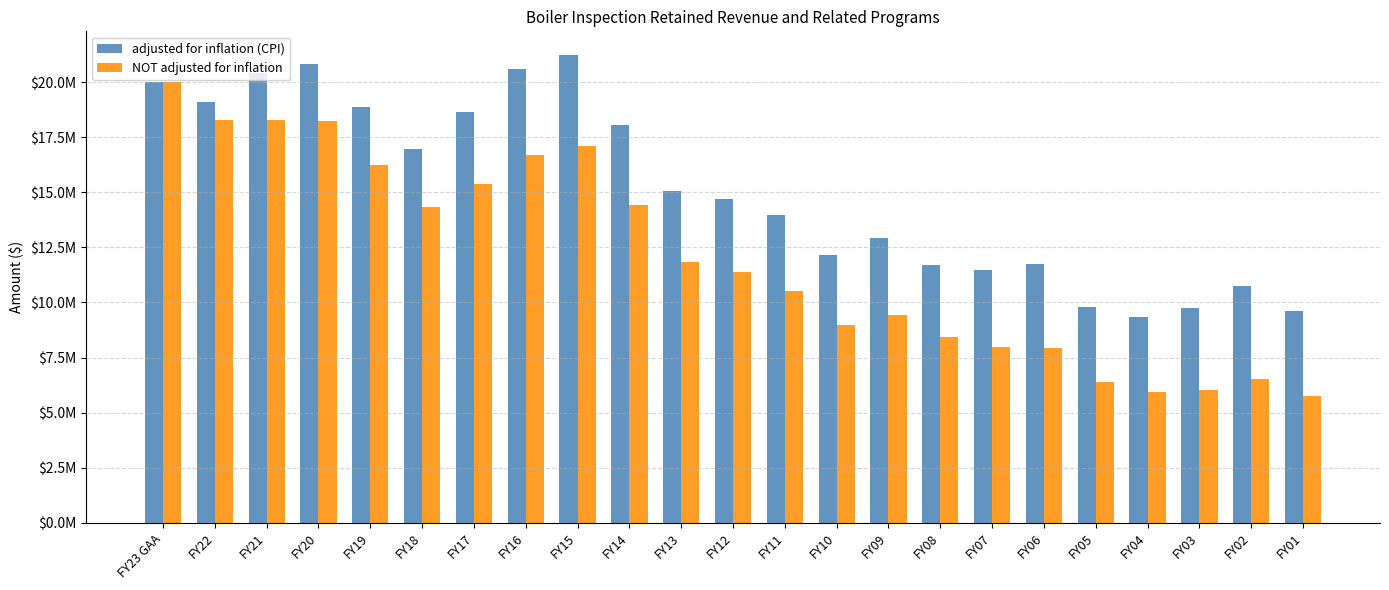

Are the bars horizontal?

No